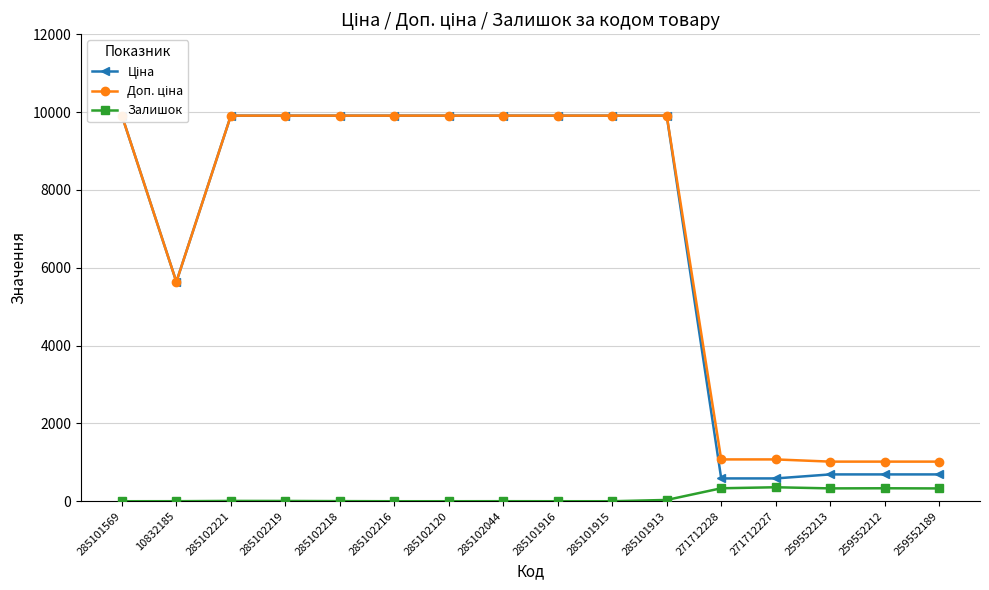

How many data points in Залишок are less than 7?

8